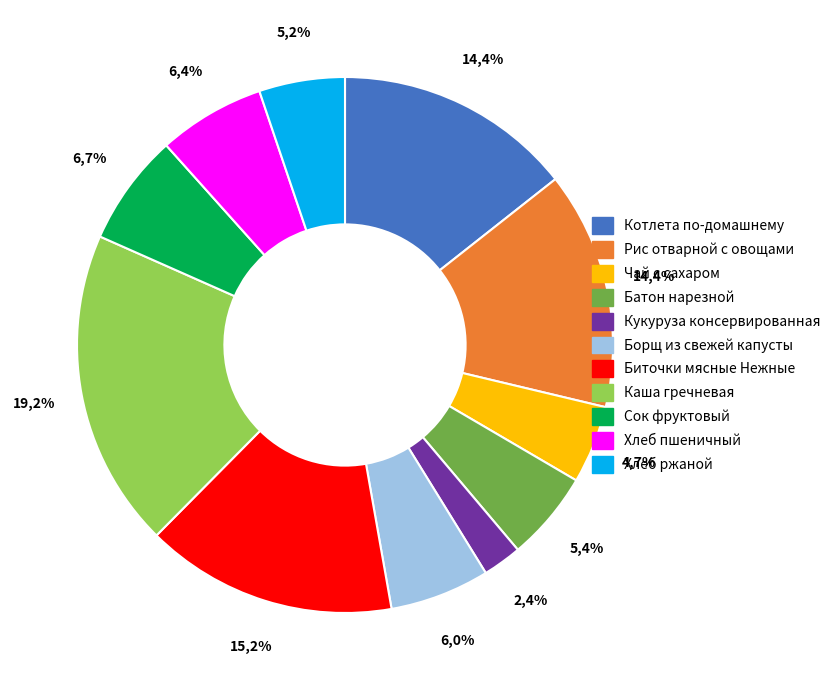

Which category has the biggest portion of the pie?

Каша гречневая